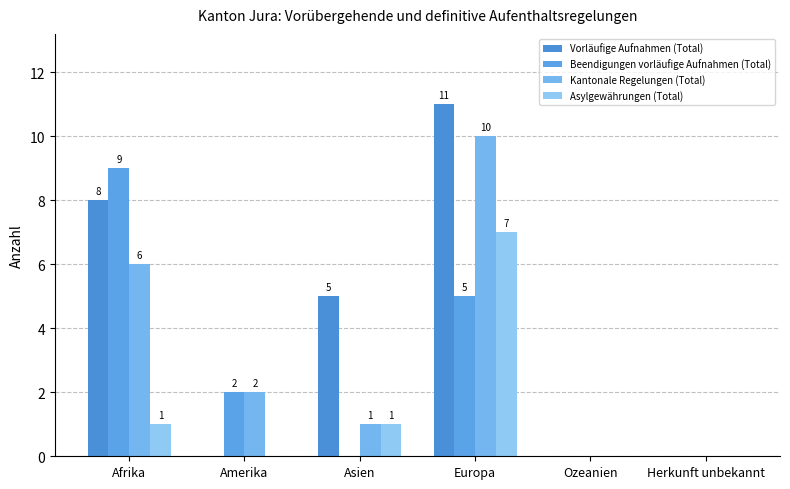

Reading right to left, extract all data points from this chart.

Vorläufige Aufnahmen (Total): 0	0	11	5	0	8
Beendigungen vorläufige Aufnahmen (Total): 0	0	5	0	2	9
Kantonale Regelungen (Total): 0	0	10	1	2	6
Asylgewährungen (Total): 0	0	7	1	0	1